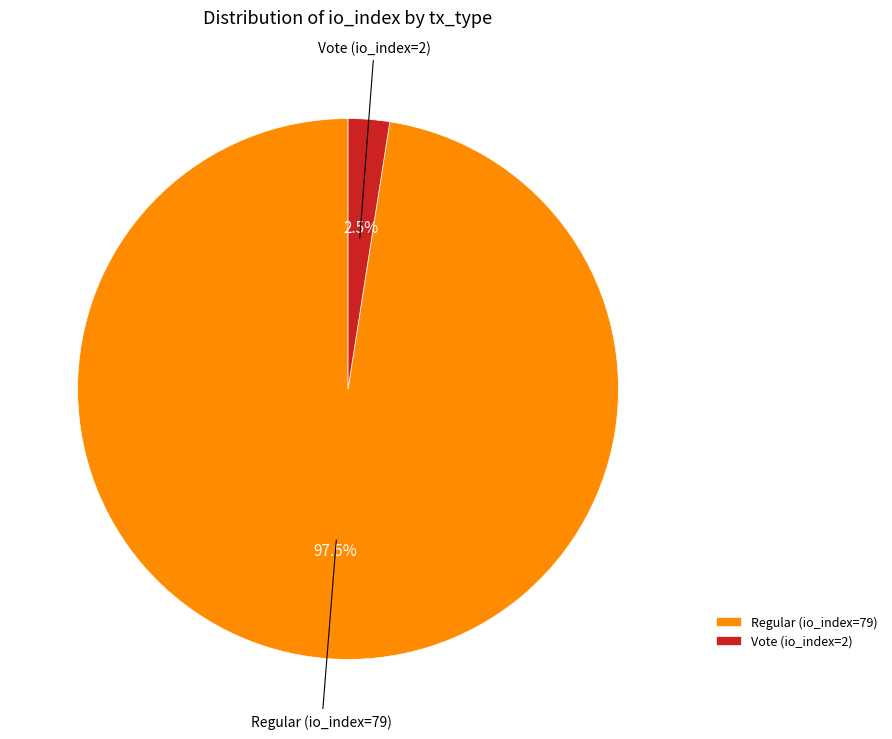

Between Vote (io_index=2) and Regular (io_index=79), which is larger?

Regular (io_index=79)